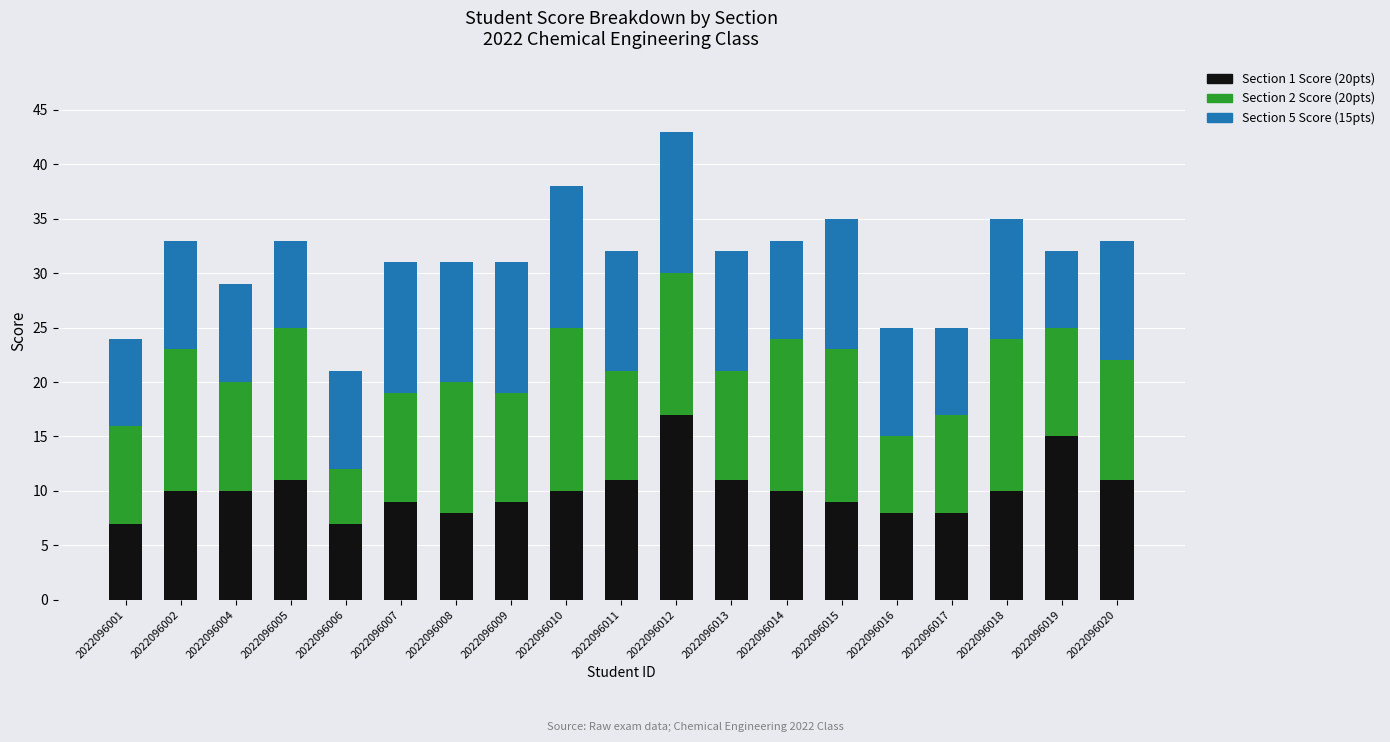

What is the sum of all Section 1 Score (20pts) values?

191